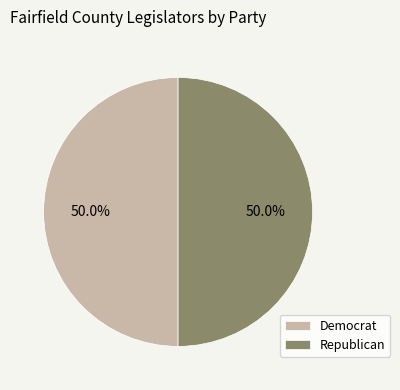

To the nearest percent, what portion does Democrat represent?

50%